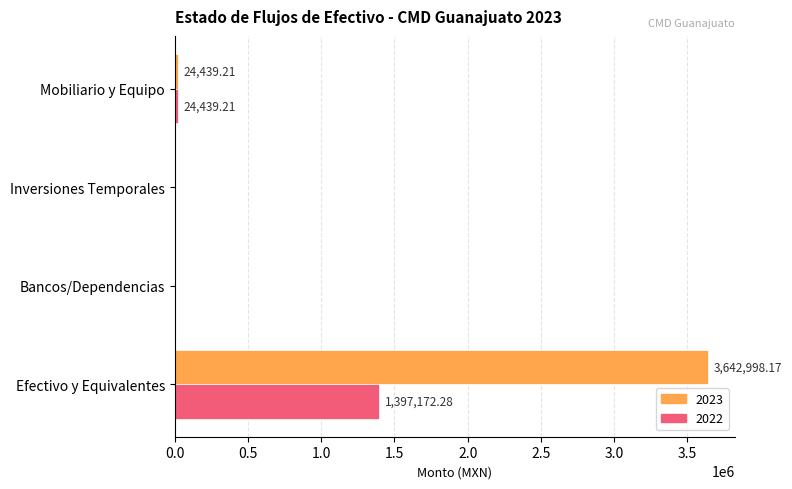

Is it true that 2023 equals 0.0 at Inversiones Temporales?

True